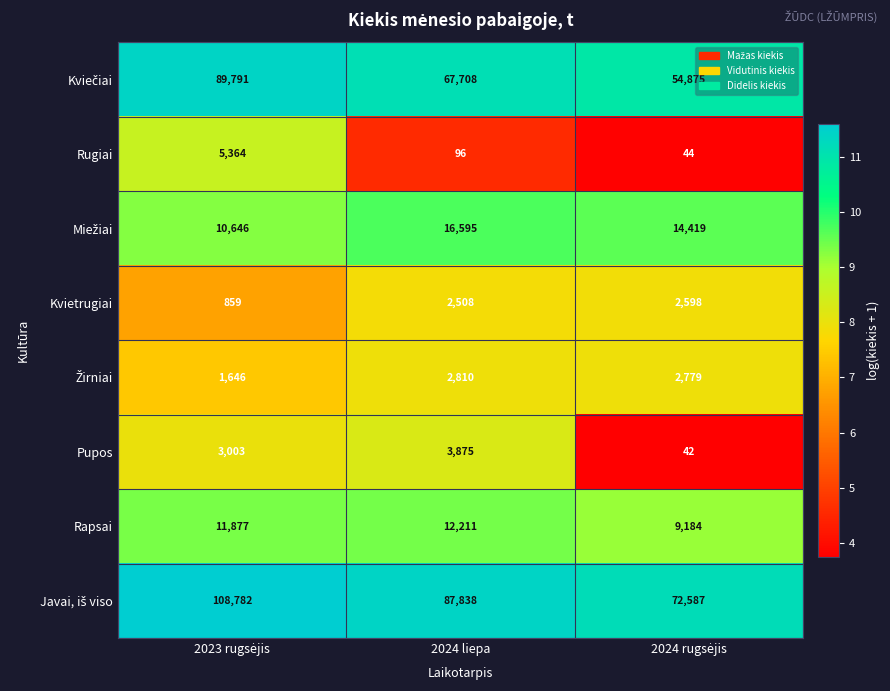

What is the minimum value shown in the chart?

42